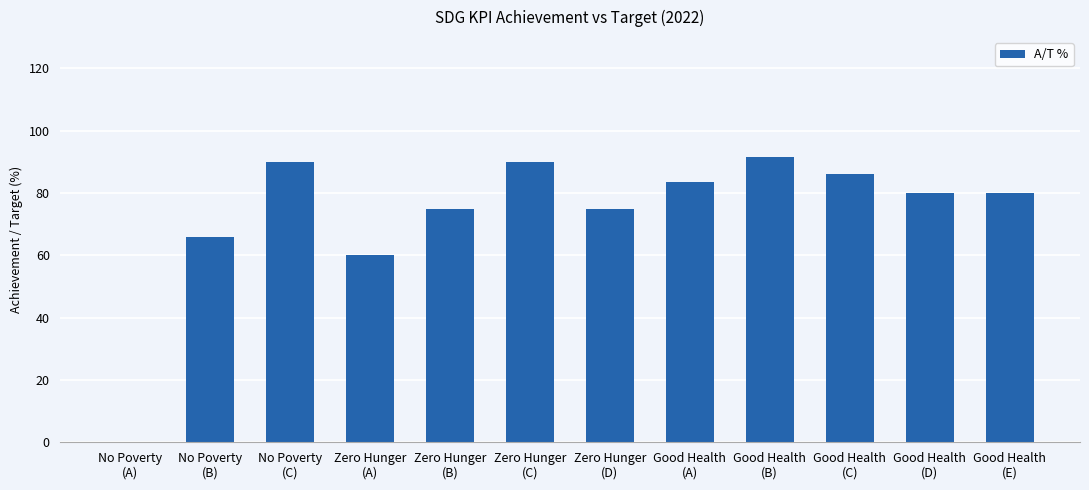

What is the sum of all values?

876.9